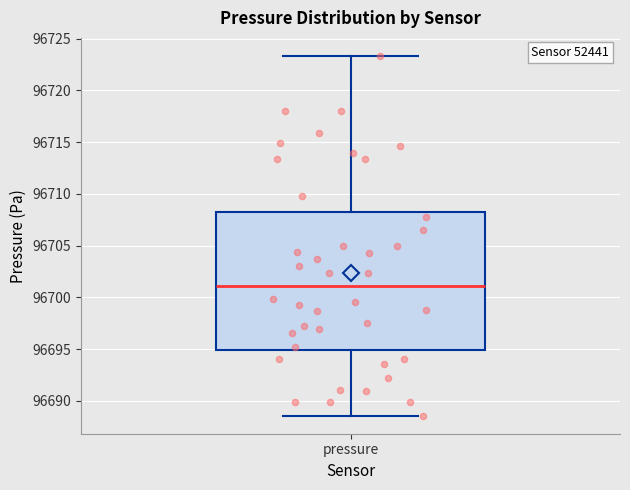

Transcribe this box plot: give where the median line is, the range the box spans, and where the two whiskers end, as read against the y-axis. The values are not printed on the chart, so give them approximately, as read against the axis.

median 96701.0, box 96695.0 to 96708.5, whiskers 96688.5 to 96723.5